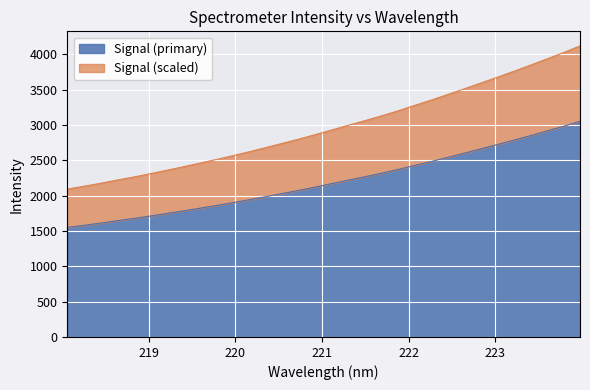

What are all the series names shown in the legend?

Signal (primary), Signal (scaled)